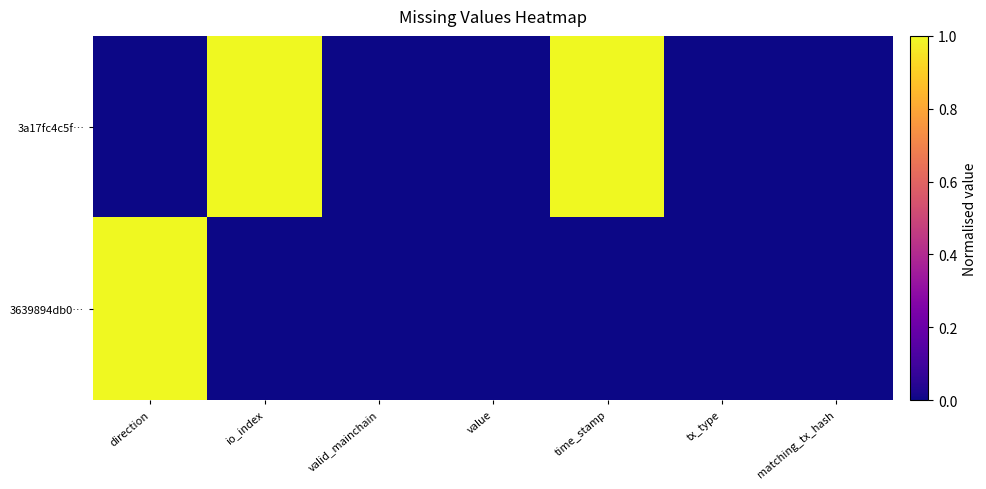

Between tx_type and matching_tx_hash, which is larger?

tx_type